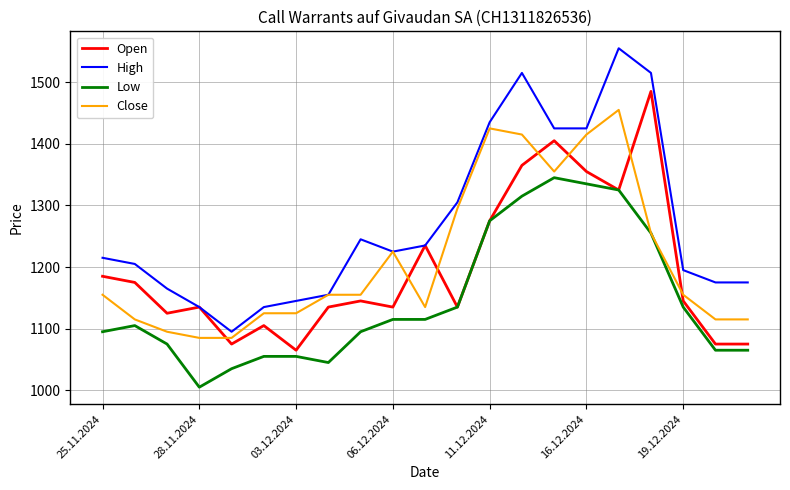

True or false: High and Low cross at least once.

False